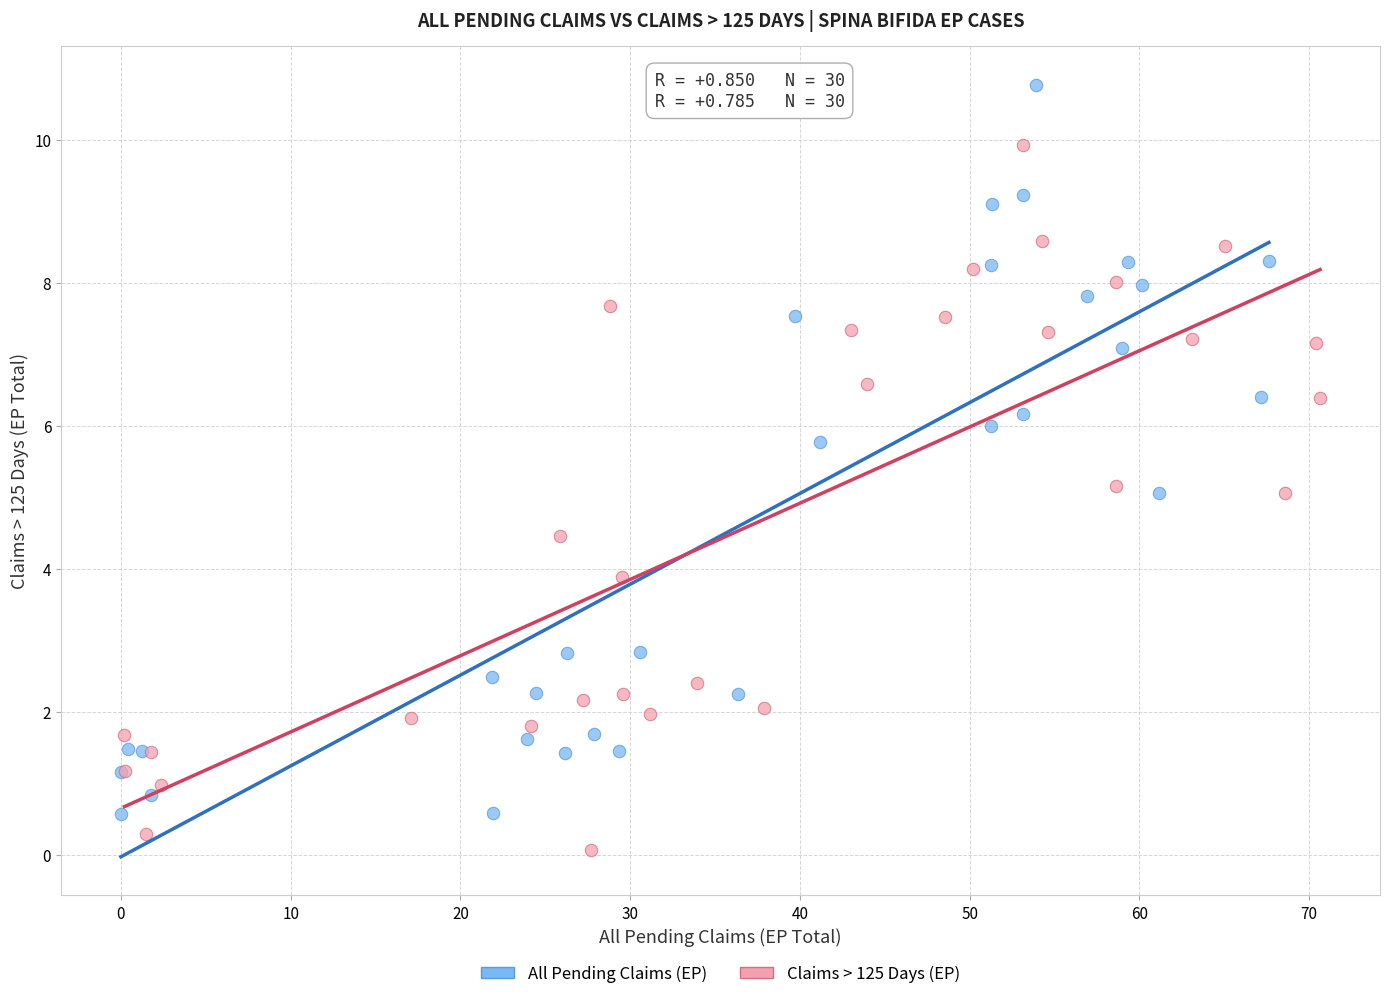

What are all the series names shown in the legend?

All Pending Claims (EP), Claims > 125 Days (EP)